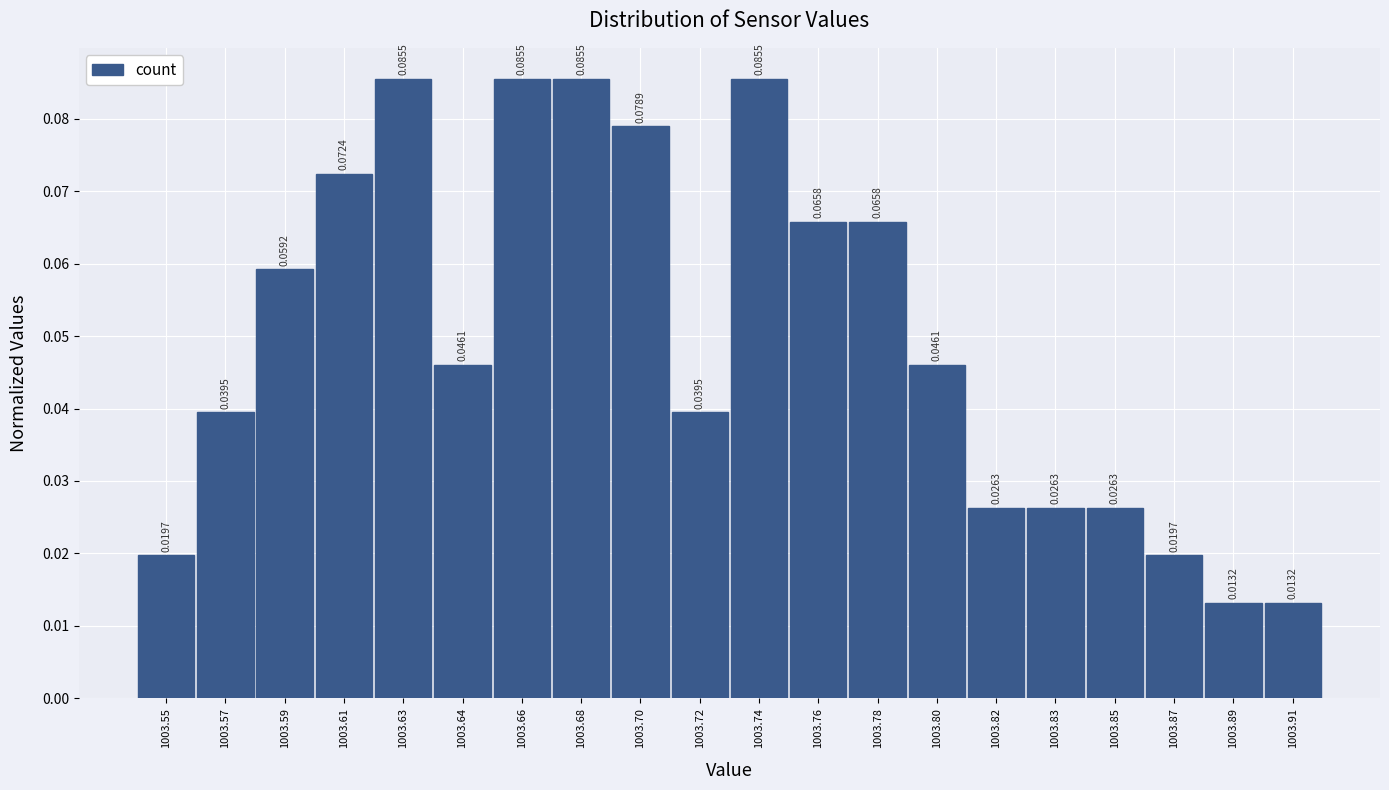

Between 1003.63 and 1003.55, which is larger?

1003.63